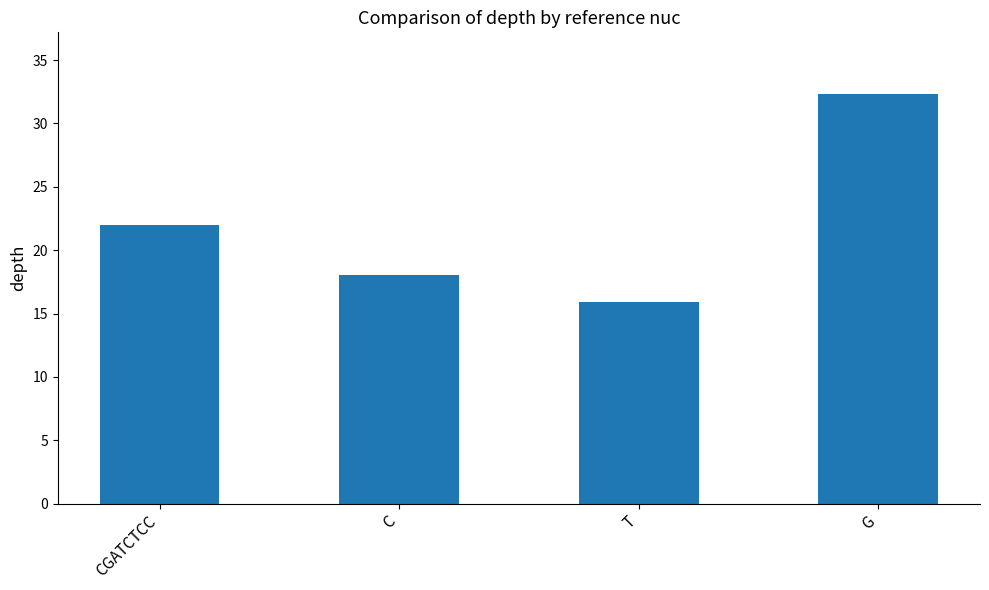

Read the value at T.

15.9